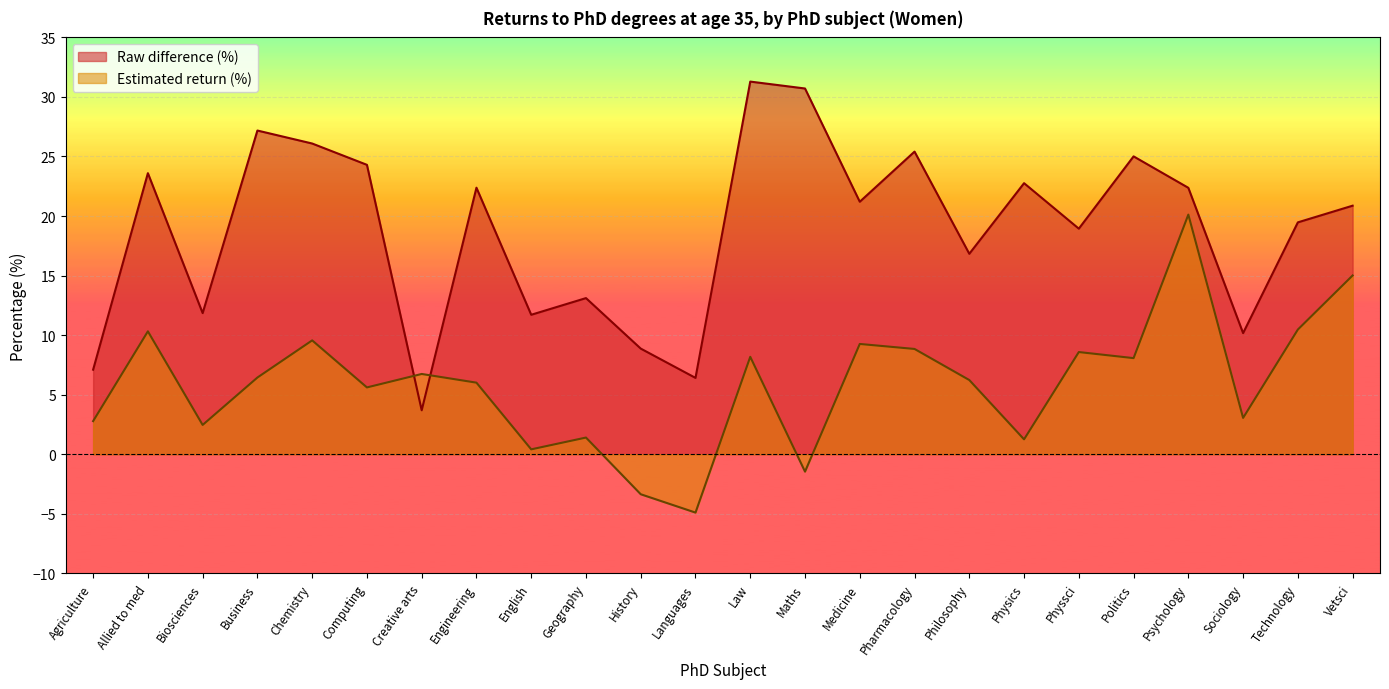

How many lines are shown in the chart?

2